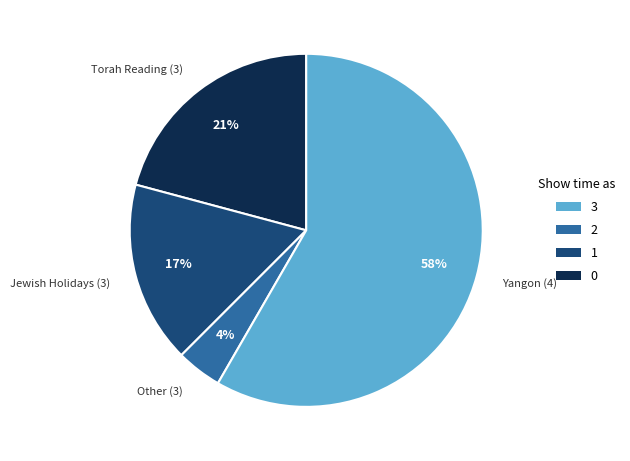

How many slices are in this pie chart?

4